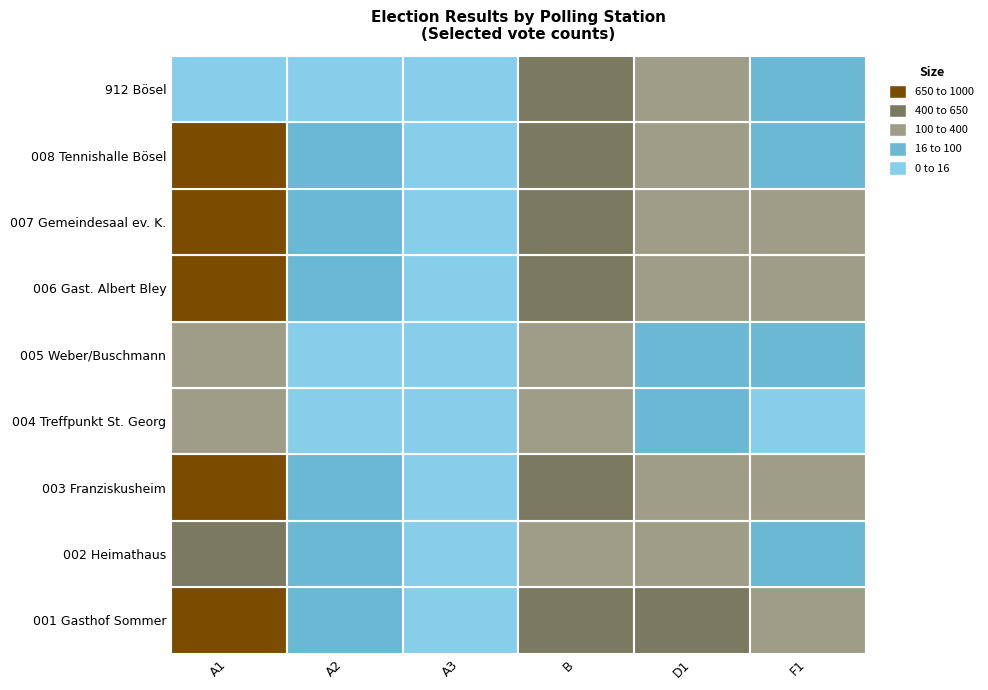

At which label is 005 Weber/Buschmann closest to 89?

D1